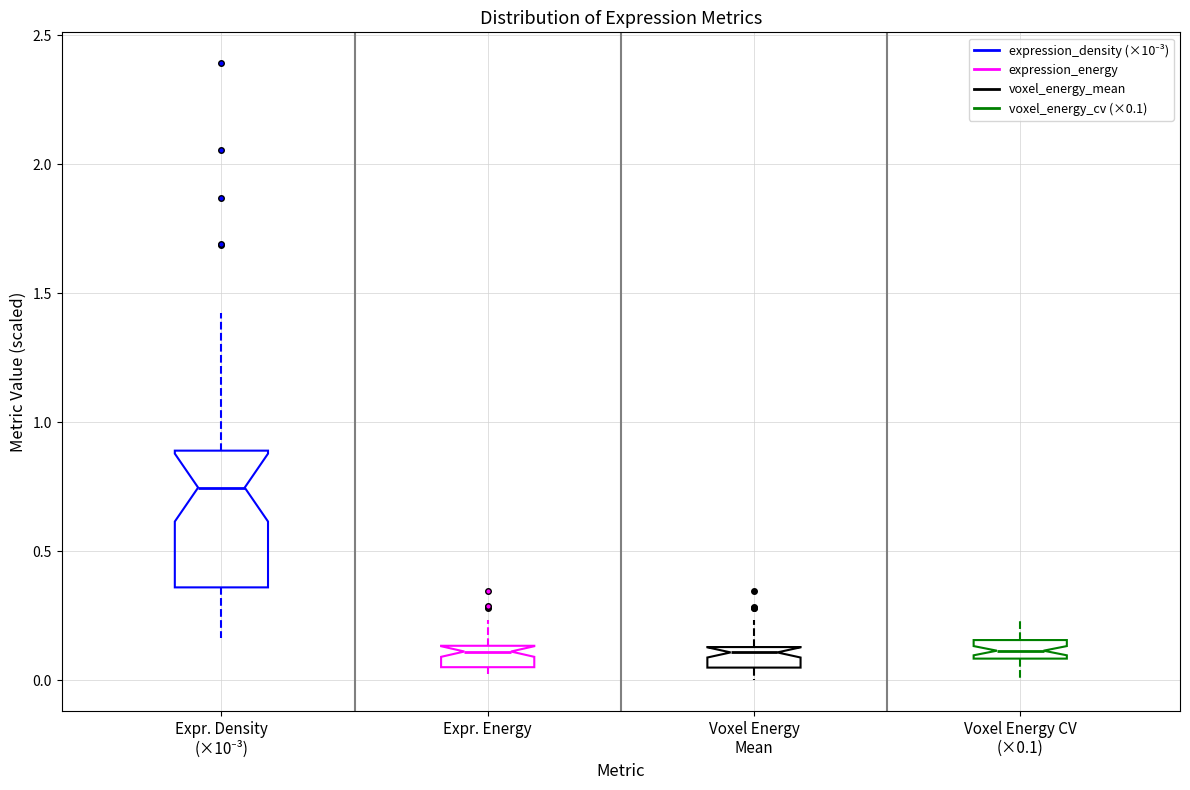

Which box has the highest median line?

Expr. Density (×10⁻³)